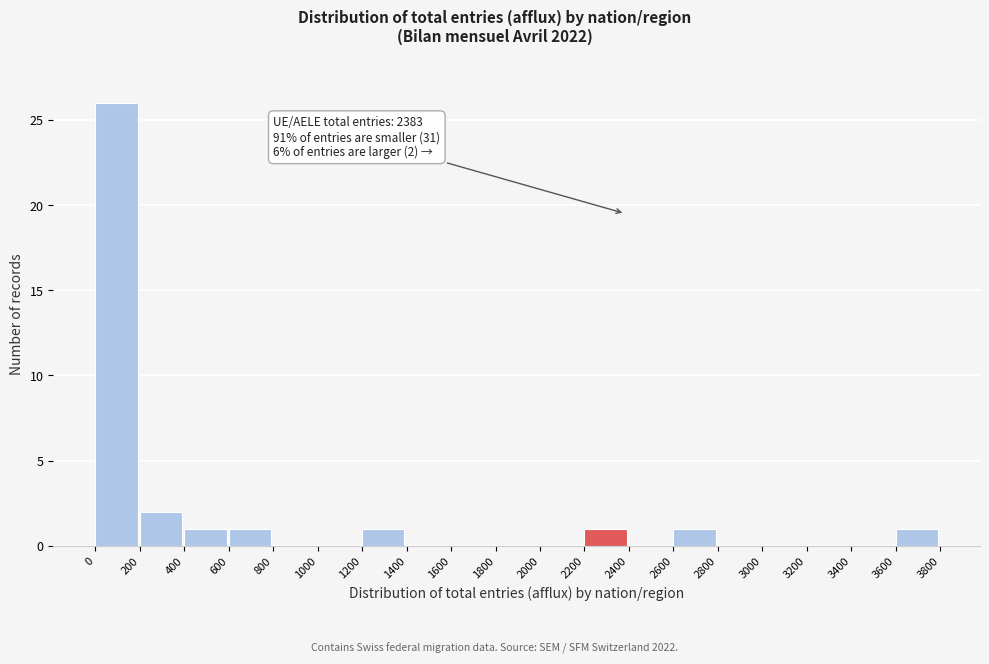

Over which range of the x-axis is the bar tallest?

0 to 200